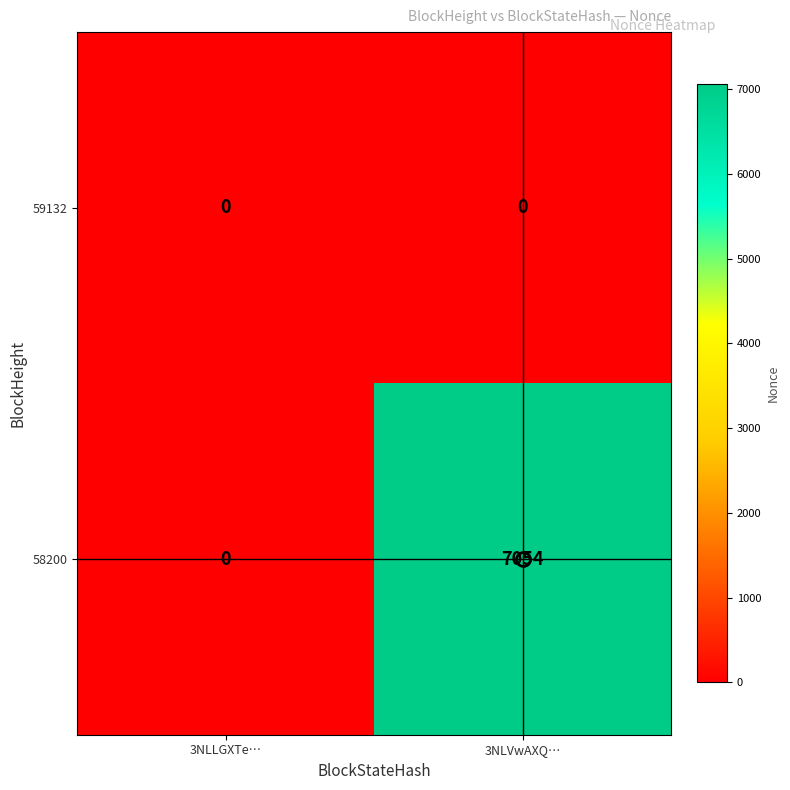

The 58200 series shows 2687 at 3NLVwAXQ…. True or false?

False